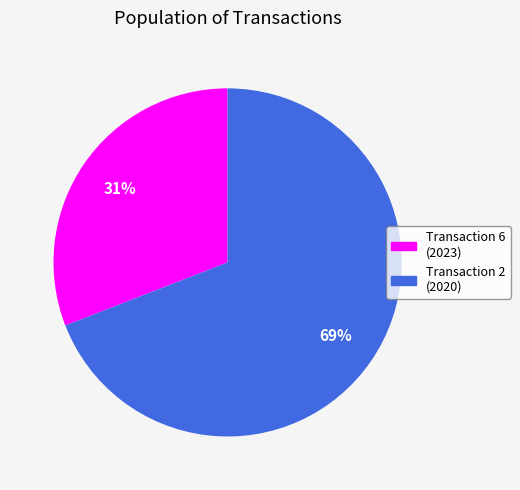

Does any single category account for the majority?

Yes